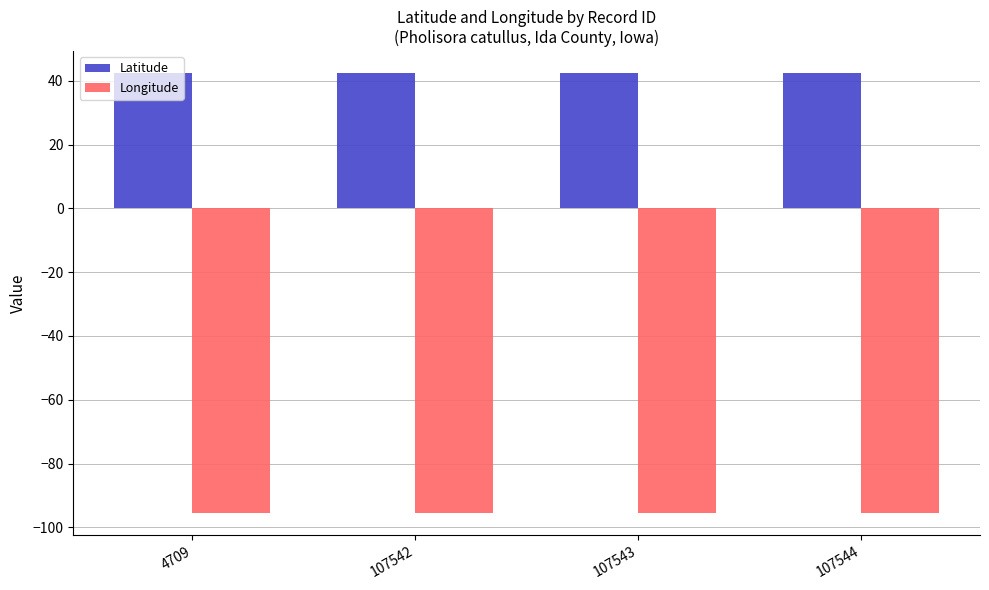

What is the total value across all series at 4709?

-53.1